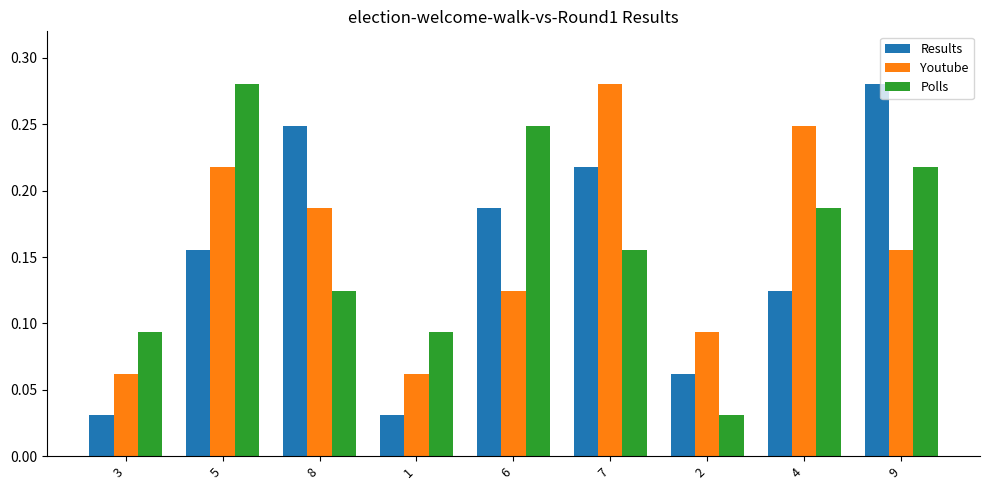

At which label does Youtube reach its peak?

7